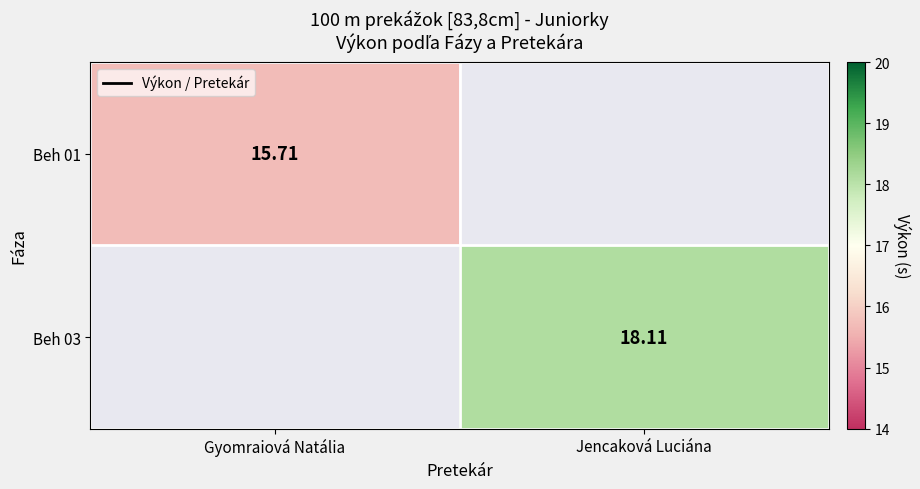

Read the Beh 01 value at Gyomraiová Natália.

15.7